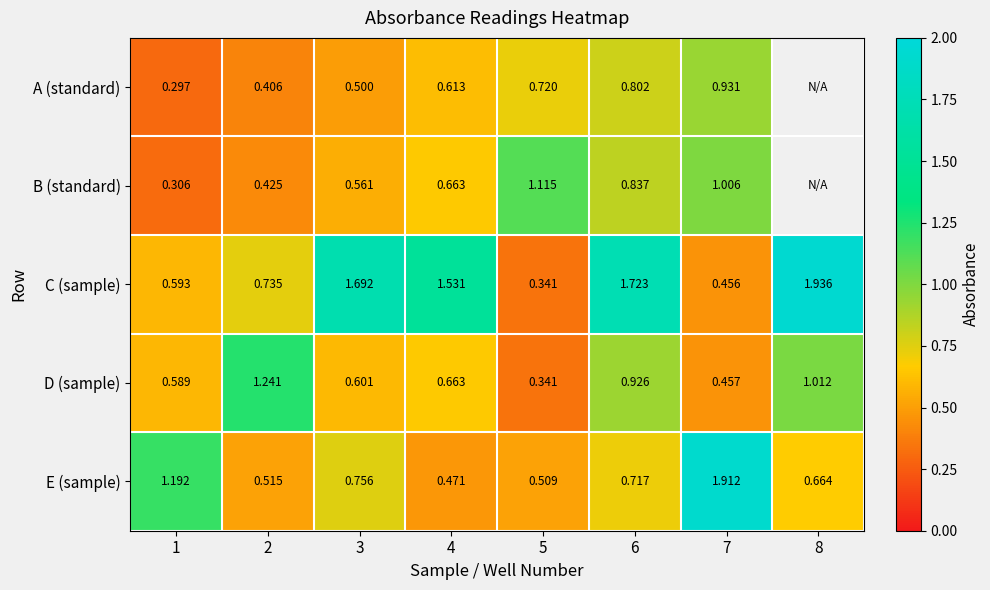

Rank the series at 6 from lowest to highest value.

E (sample), A (standard), B (standard), D (sample), C (sample)